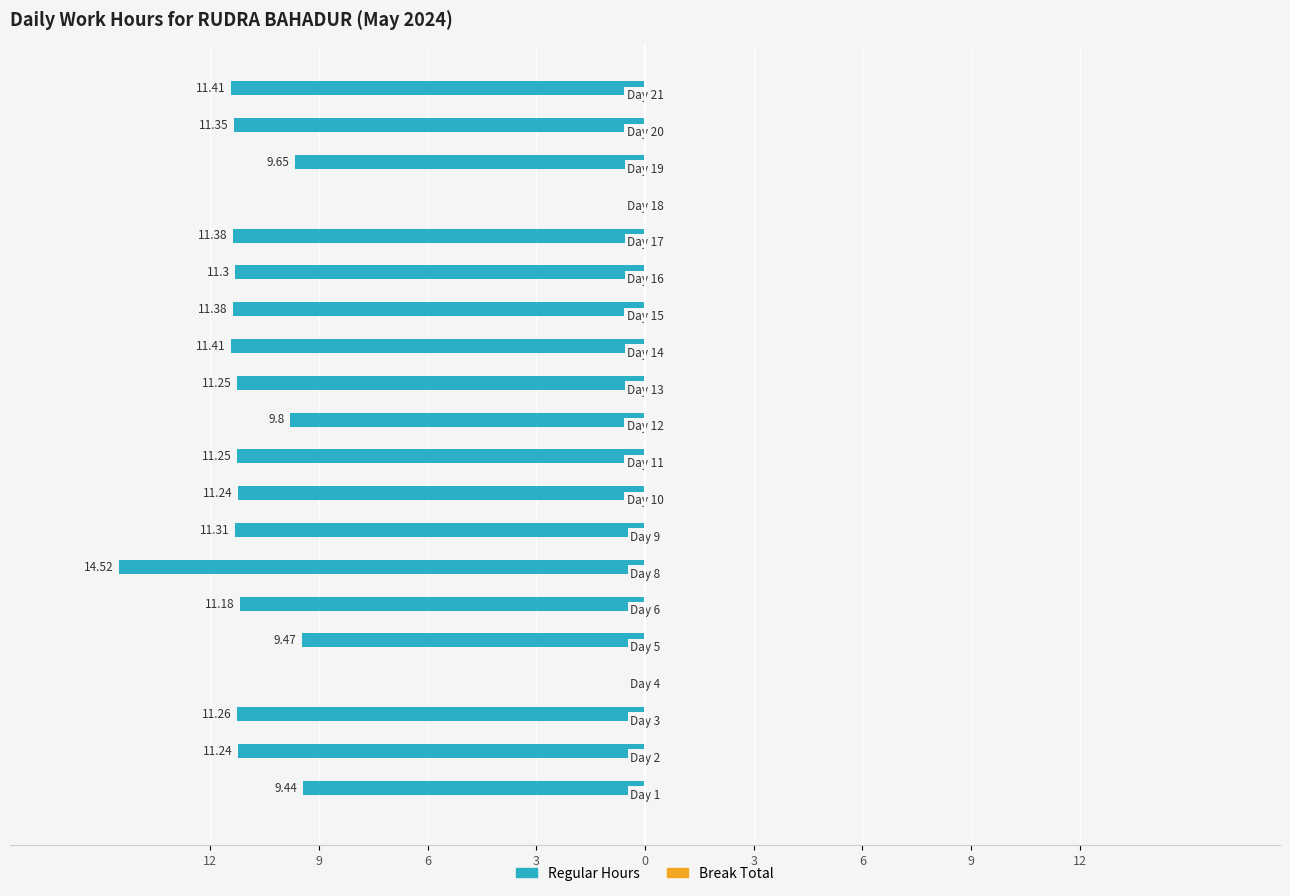

Are the bars horizontal?

Yes